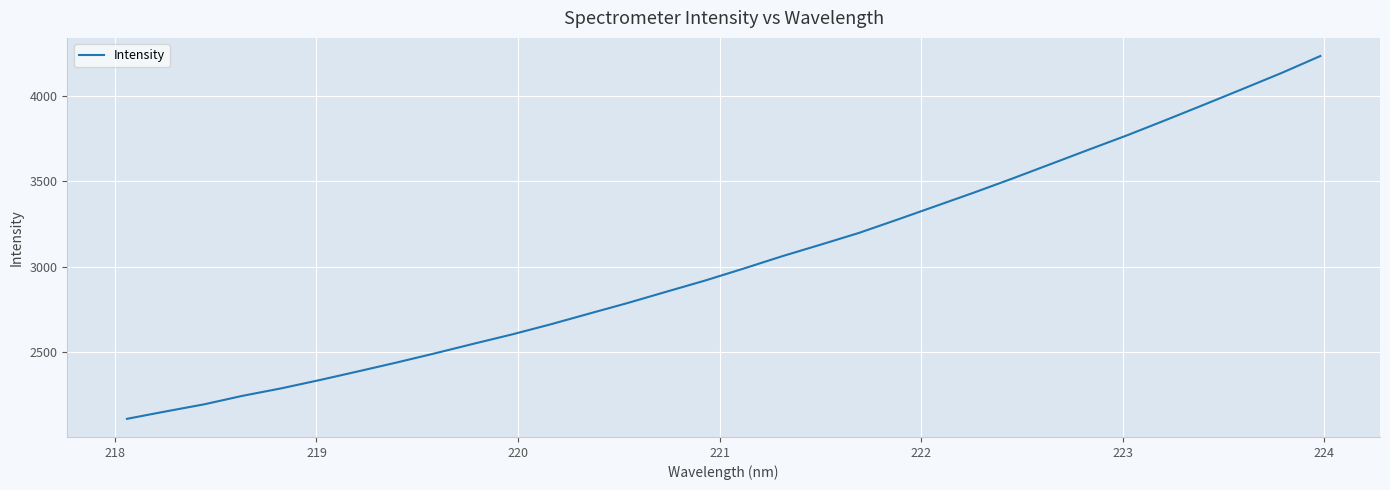

What is the average value?

3031.6